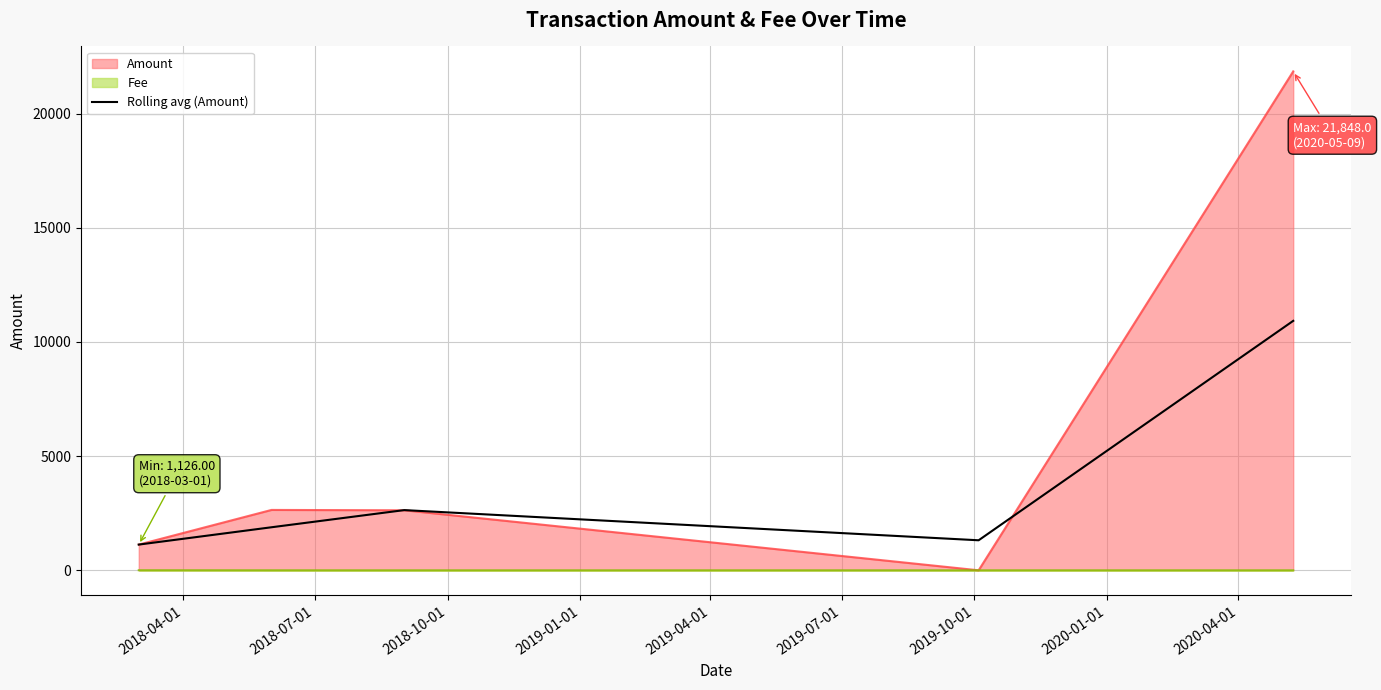

What is the maximum value shown in the chart?

21848.0